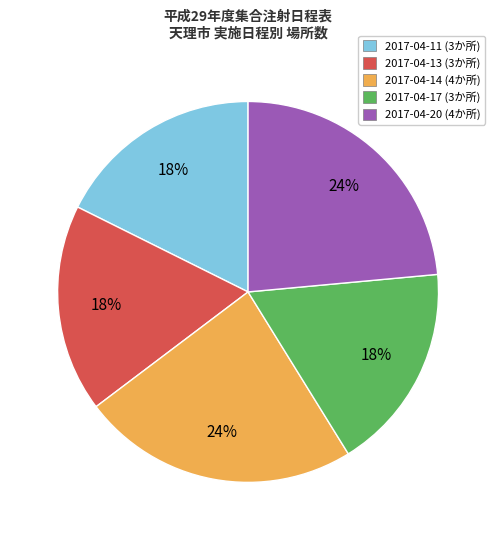

Between 2017-04-20 (4か所) and 2017-04-13 (3か所), which is larger?

2017-04-20 (4か所)